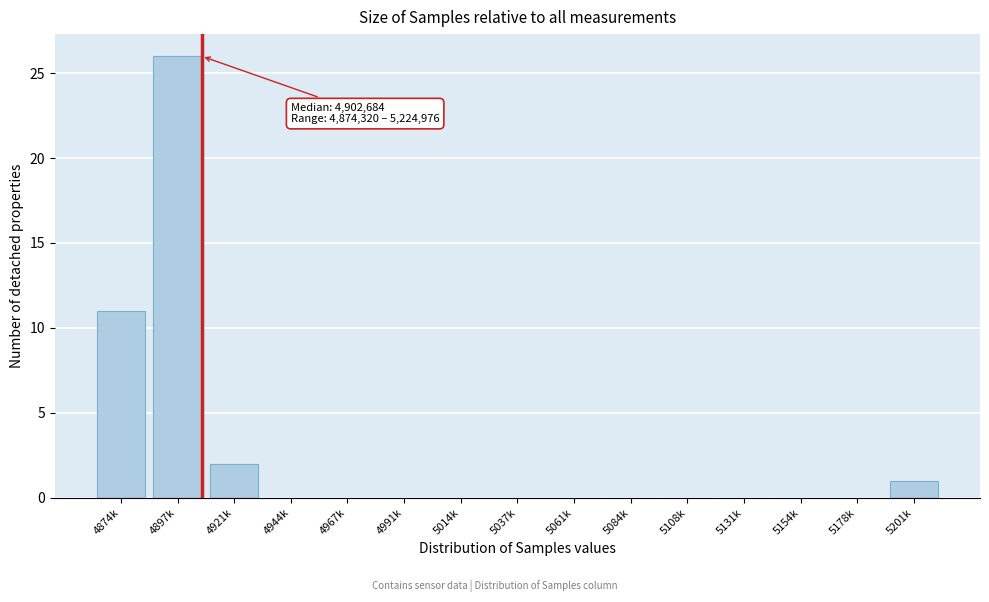

Reading right to left, list all the values displayed in this chart.

5201k=1	5178k=0	5154k=0	5131k=0	5108k=0	5084k=0	5061k=0	5037k=0	5014k=0	4991k=0	4967k=0	4944k=0	4921k=2	4897k=26	4874k=11